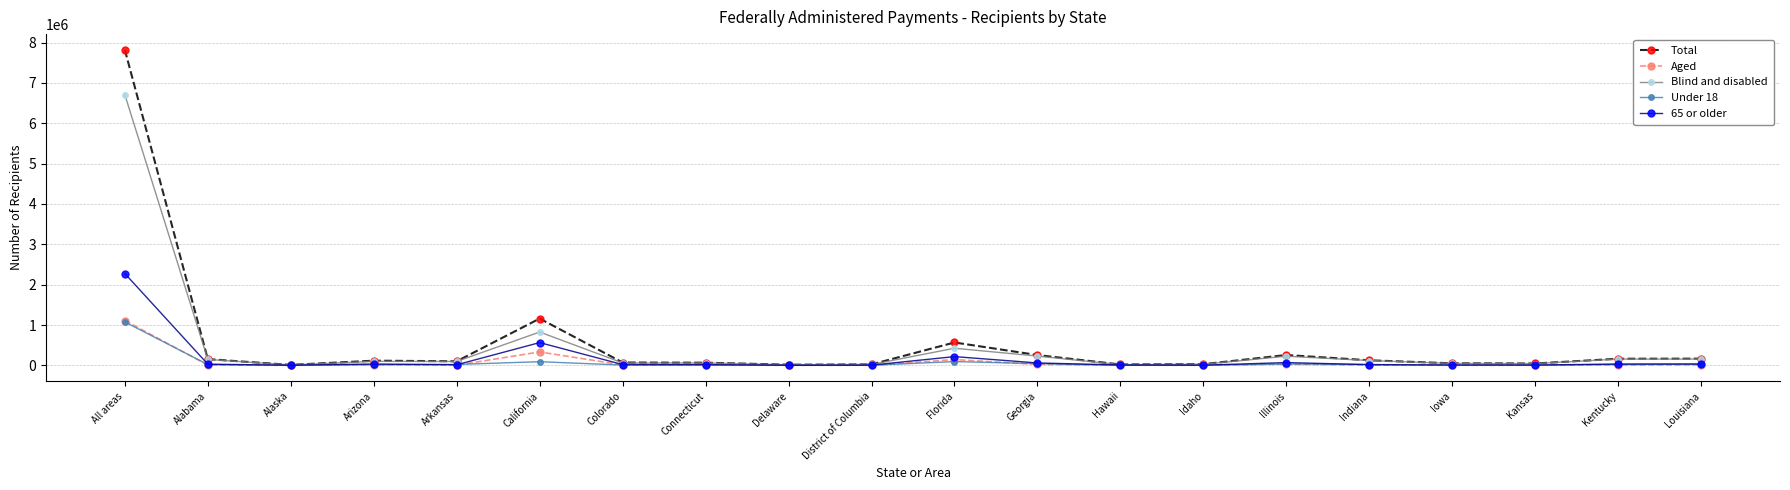

What is the label of the 7th point from the right?

Idaho